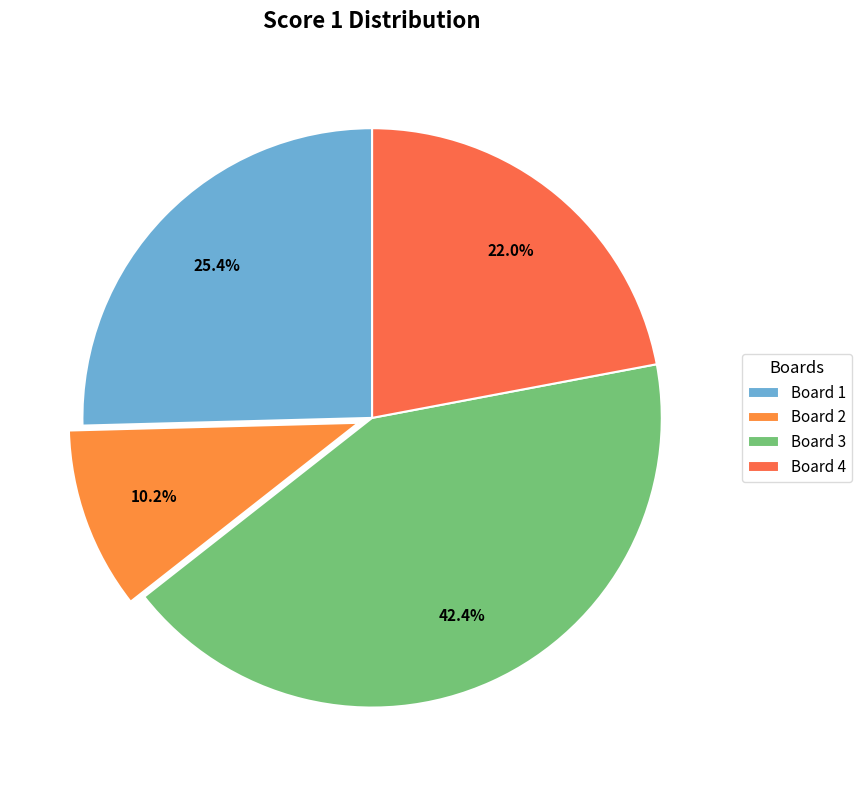

Is it true that Board 3 is 36% of the pie?

False